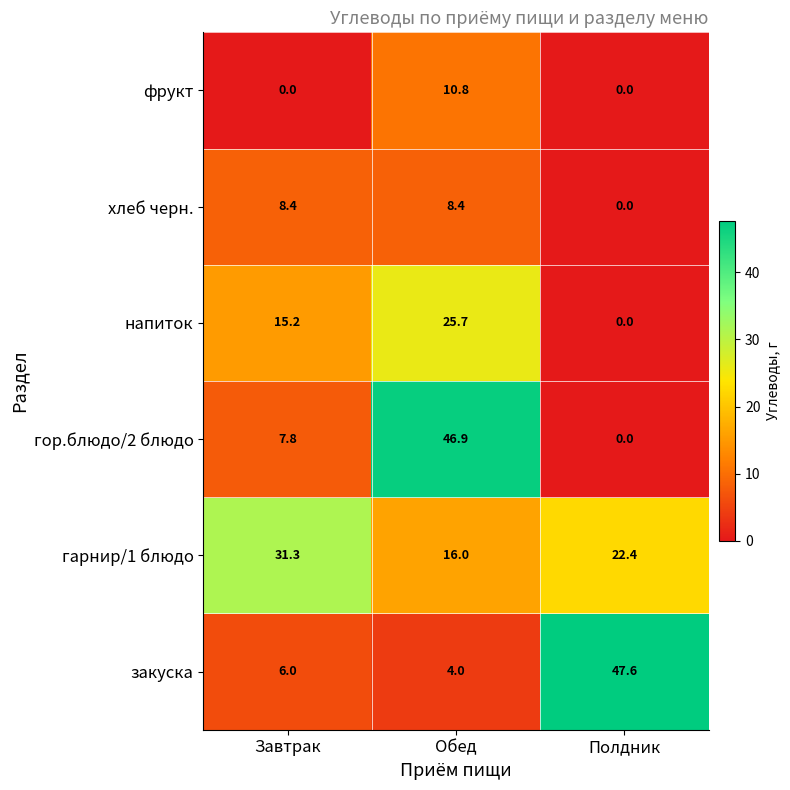

Which series changed the most between Завтрак and Полдник?

закуска